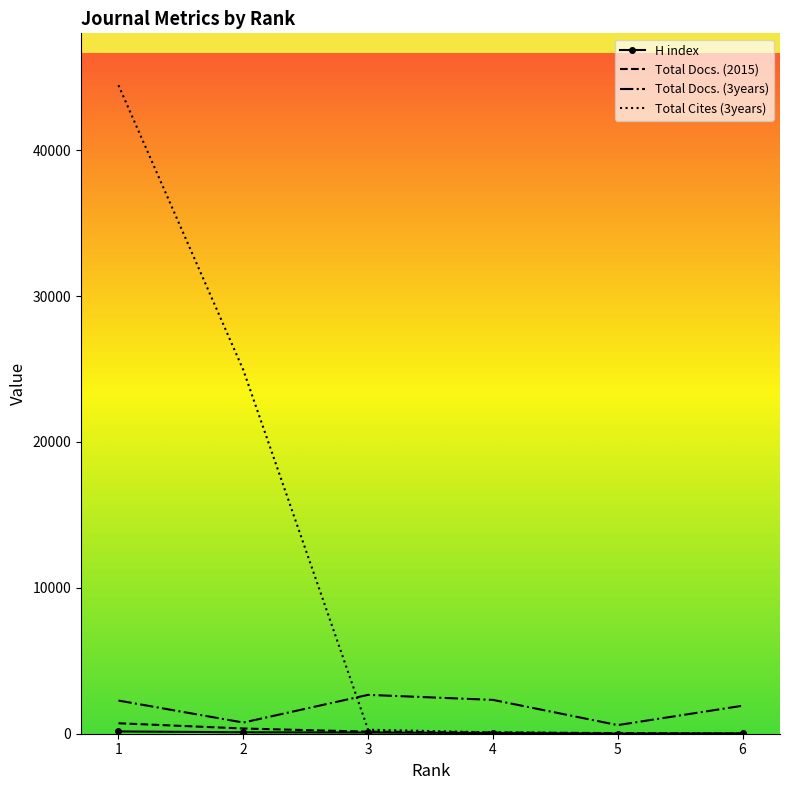

What is the greatest value displayed?

44457